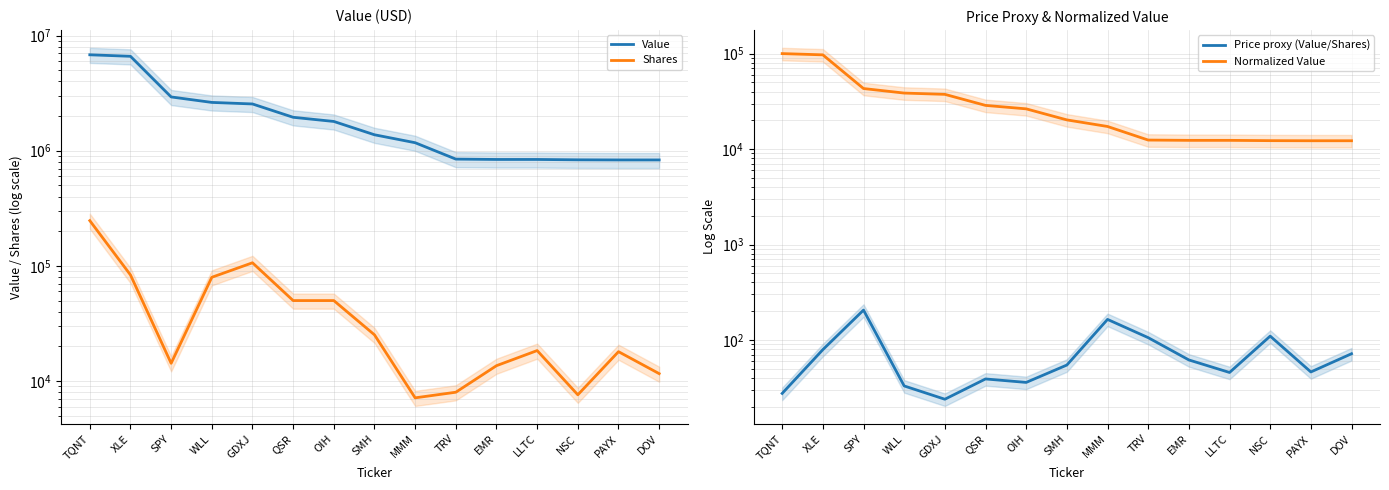

The value of Value at SMH is 1376000.0. True or false?

True